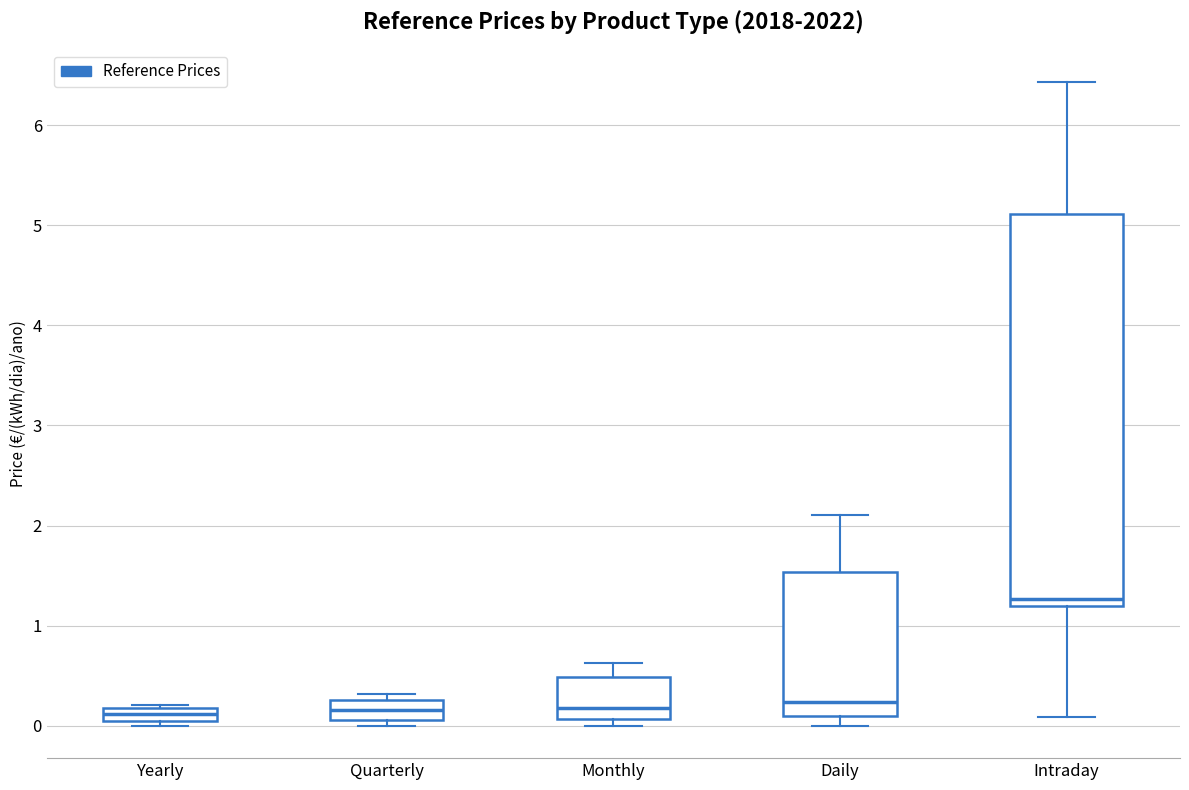

Comparing the boxes themselves (not the whiskers), which one is the tallest?

Intraday